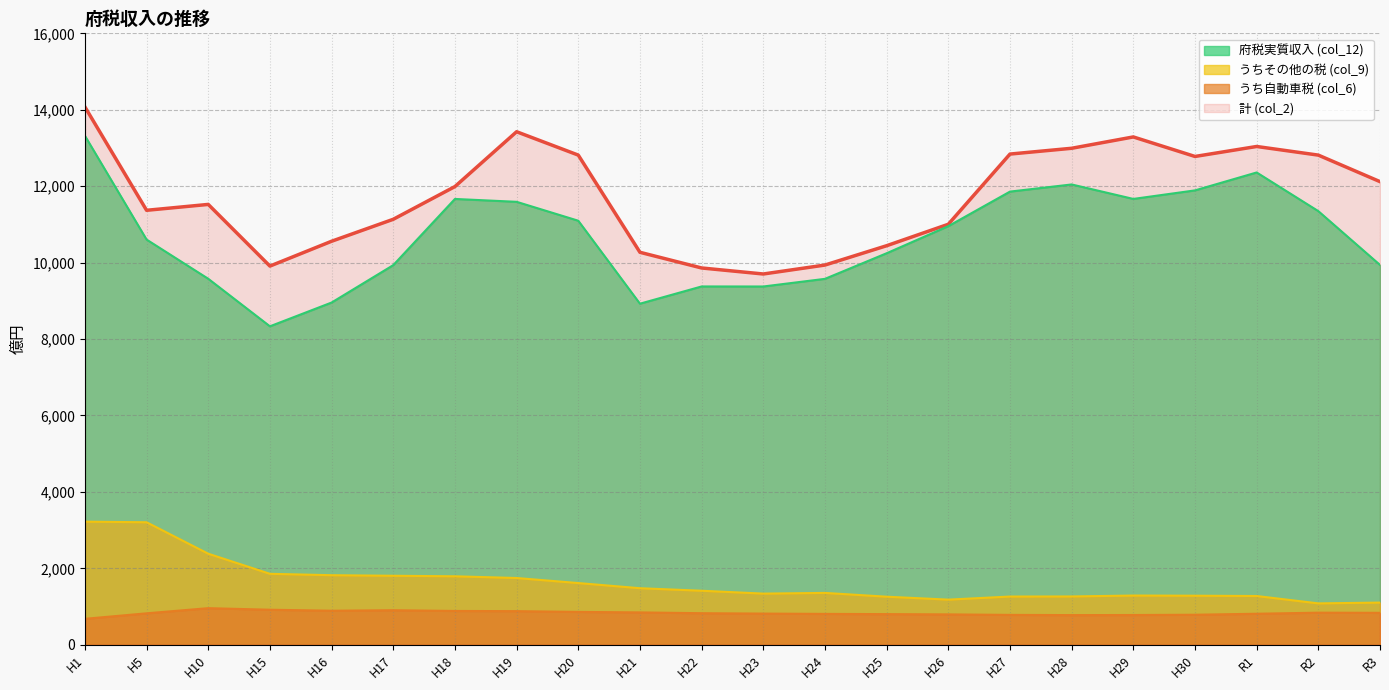

What is the average value of the うちその他の税 (col_9) series?

1637.2